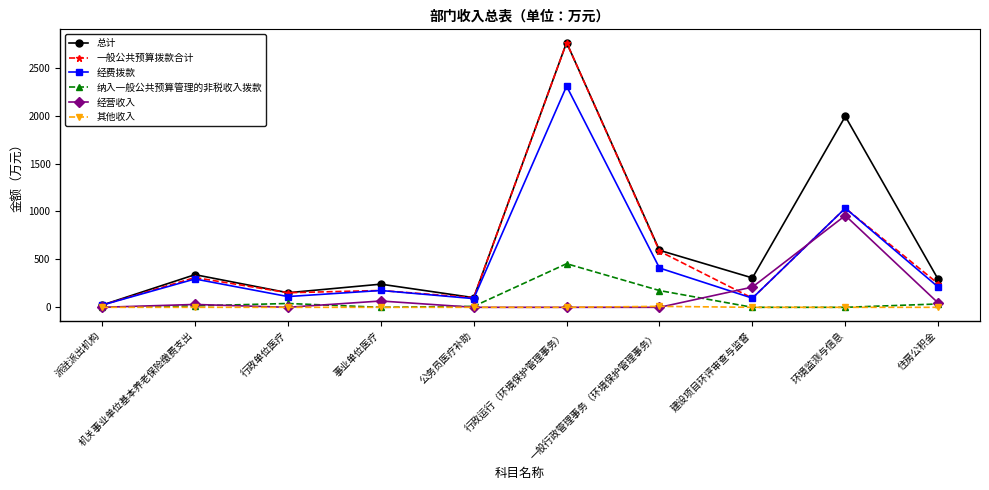

True or false: 经营收入 has more than 0 interior local peaks.

True